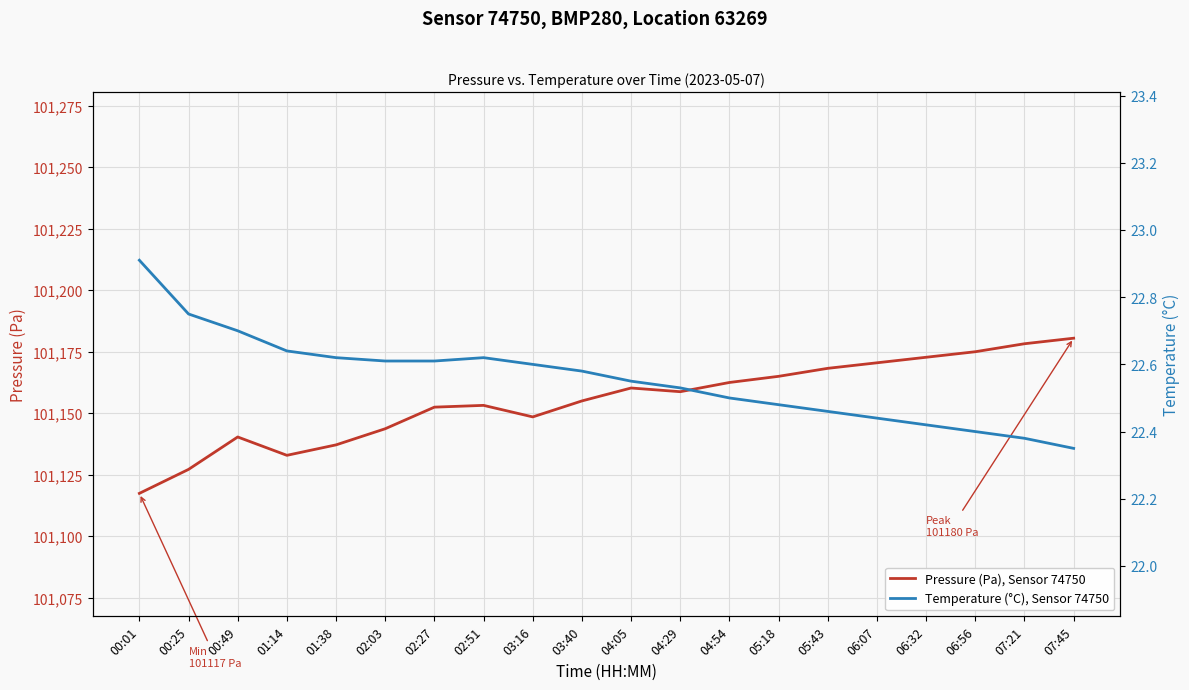

Between 05:43 and 01:14, which is larger?

05:43